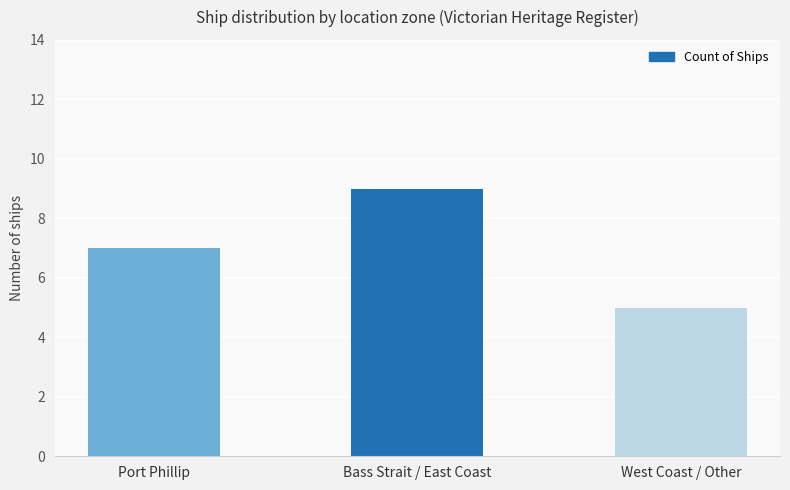

Is it true that the value at Port Phillip is 9?

False